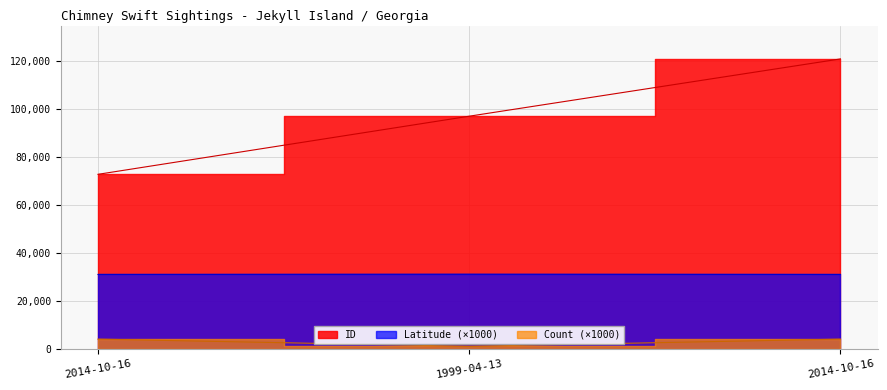

Is the value of Latitude at 2014-10-16 greater than the value of Count at 1999-04-13?

No